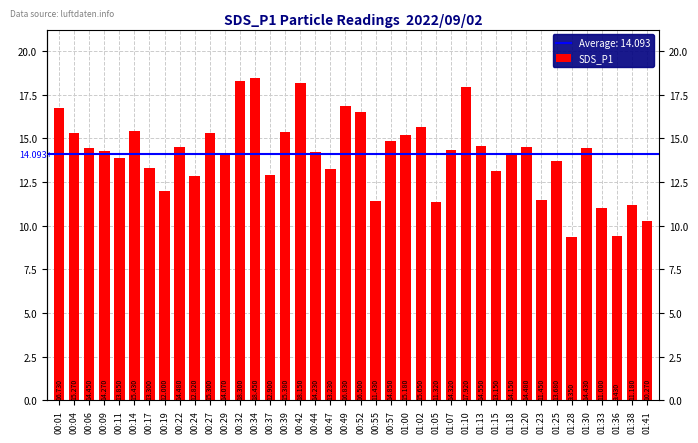

What is the label of the 12th bar from the right?

01:13